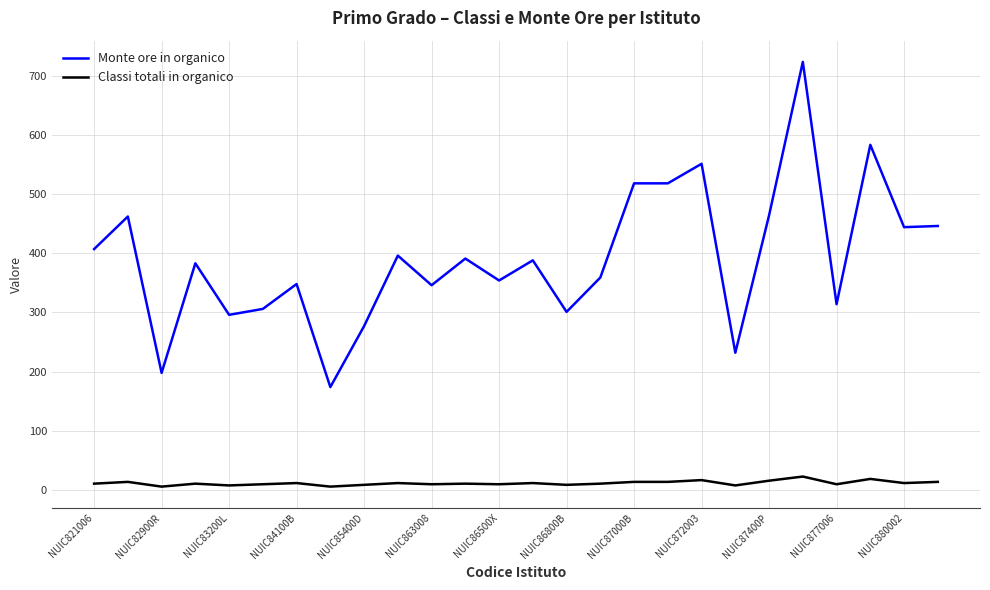

List the series in order of their peak value, highest first.

Monte ore in organico, Classi totali in organico